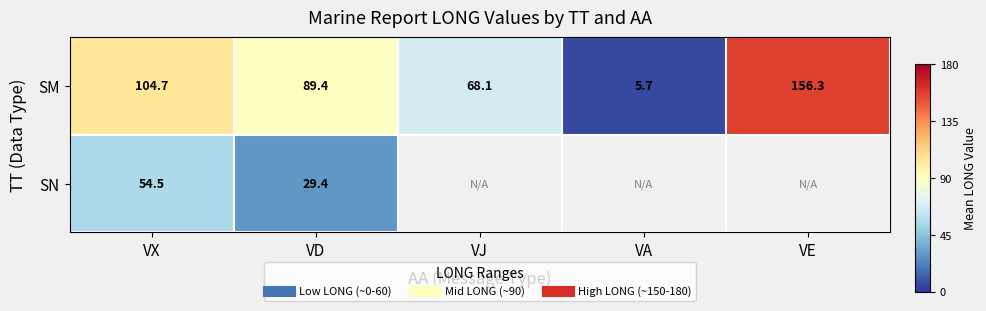

Is the value of SM at VX greater than the value of SN at VX?

Yes